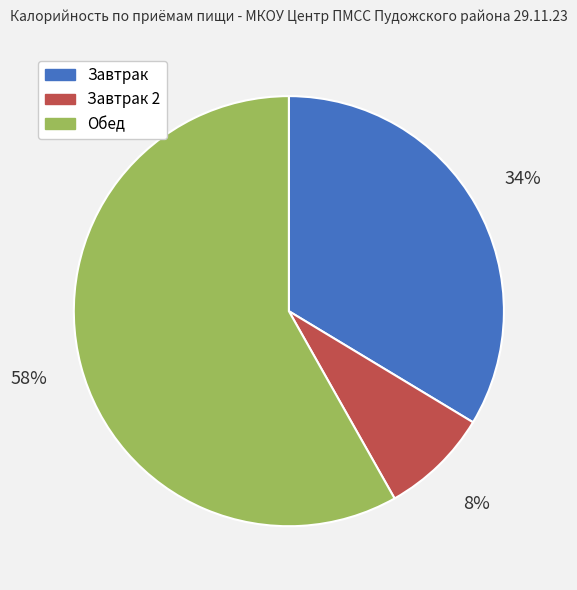

To the nearest percent, what is the combined percentage of Завтрак and Обед?

92%